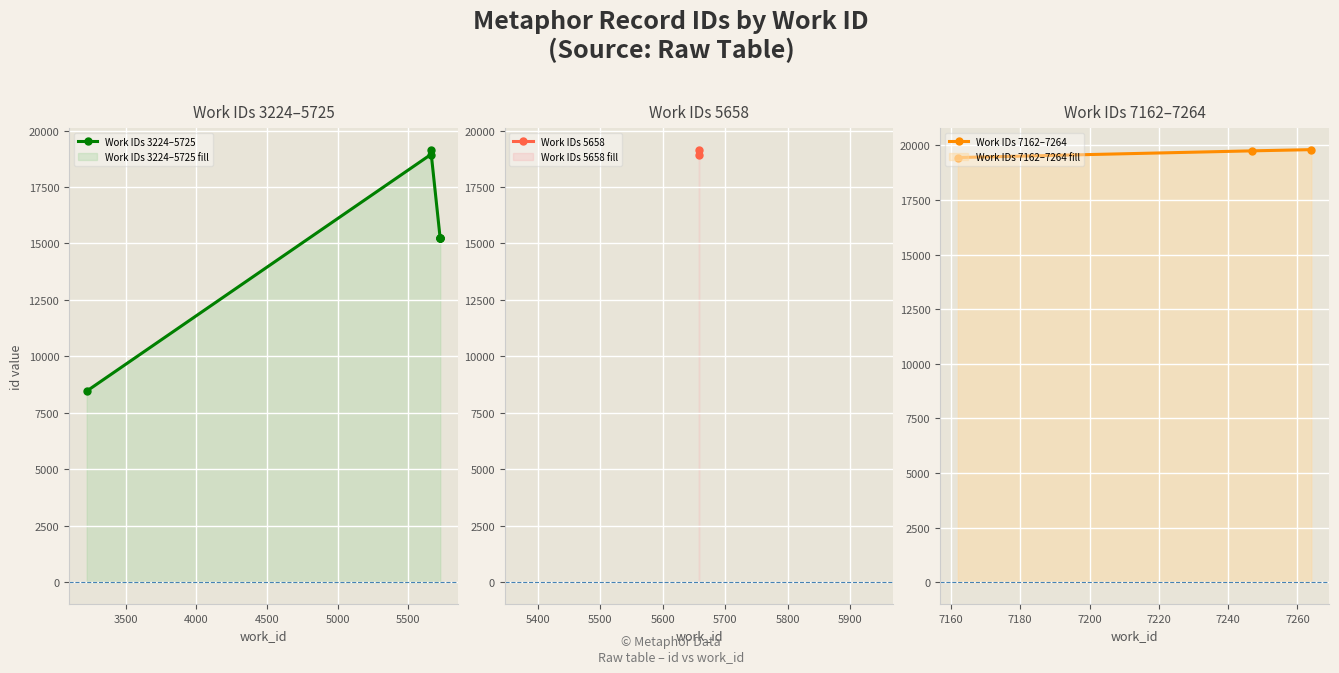

At which category does the chart reach its minimum across all series?

3224